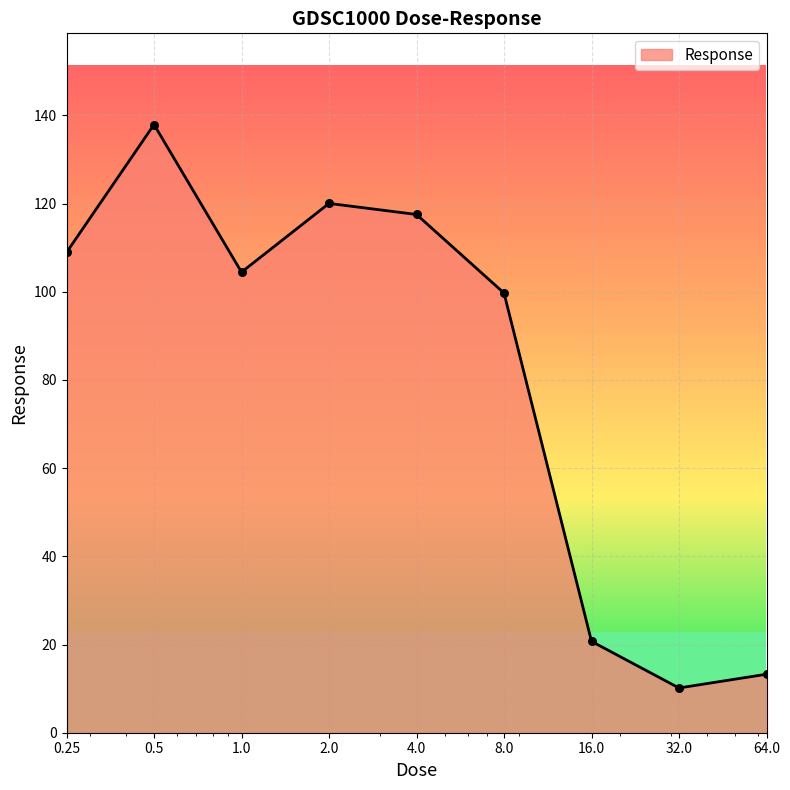

What is the minimum value shown in the chart?

10.1